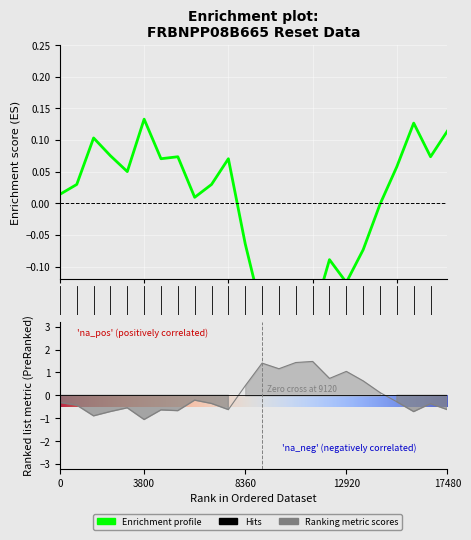

What is the total value across all series at 20?

-0.5